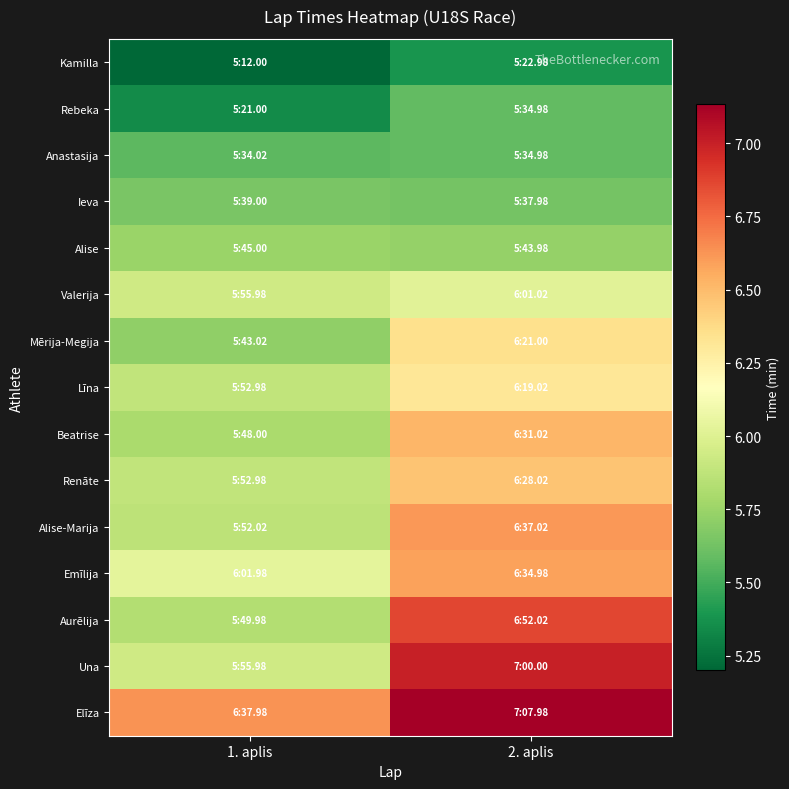

At which category is the sum across all series the highest?

2. aplis